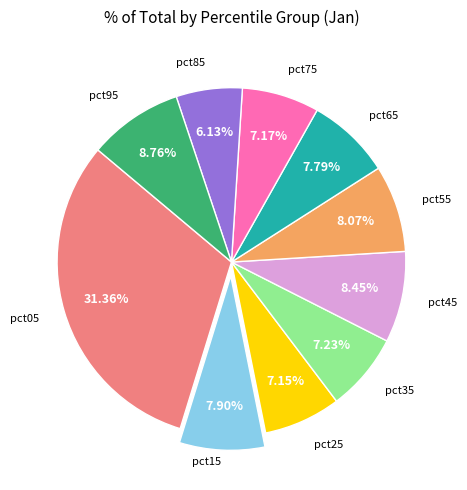

To the nearest percent, what portion does pct05 represent?

31%